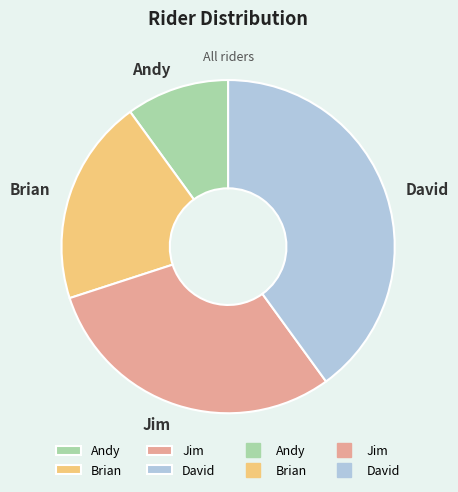

Which has a higher value, Brian or Andy?

Brian